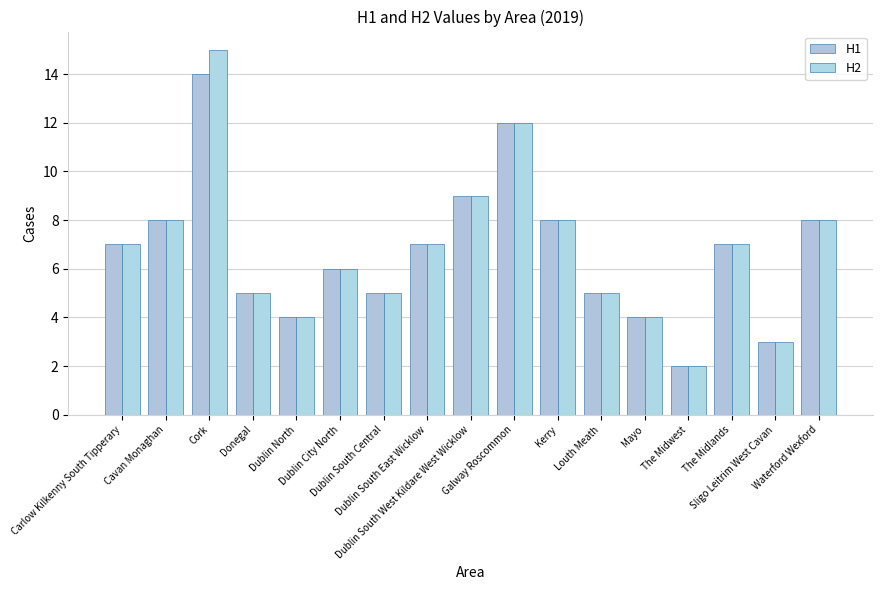

What is the total value across all series at Dublin City North?

12